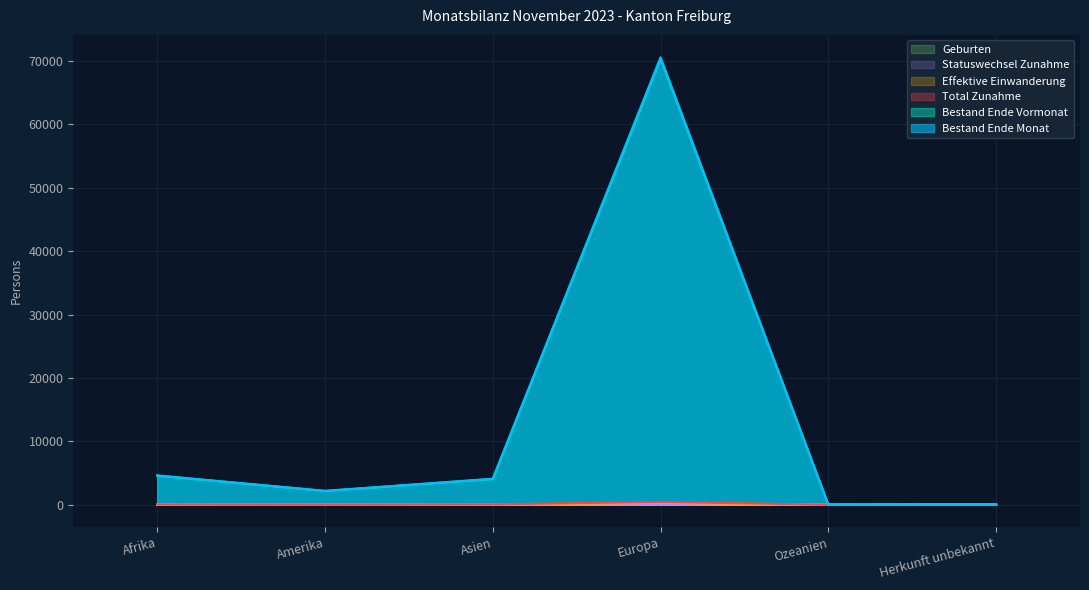

What is the difference between the maximum and minimum values in the Geburten series?

60